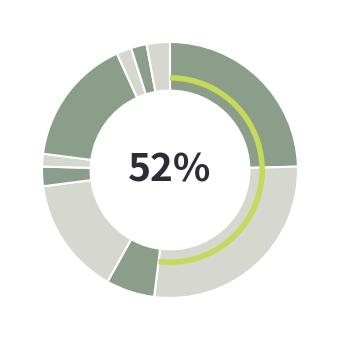

To the nearest percent, what percentage of the pie is Панель Skin 2479?

2%